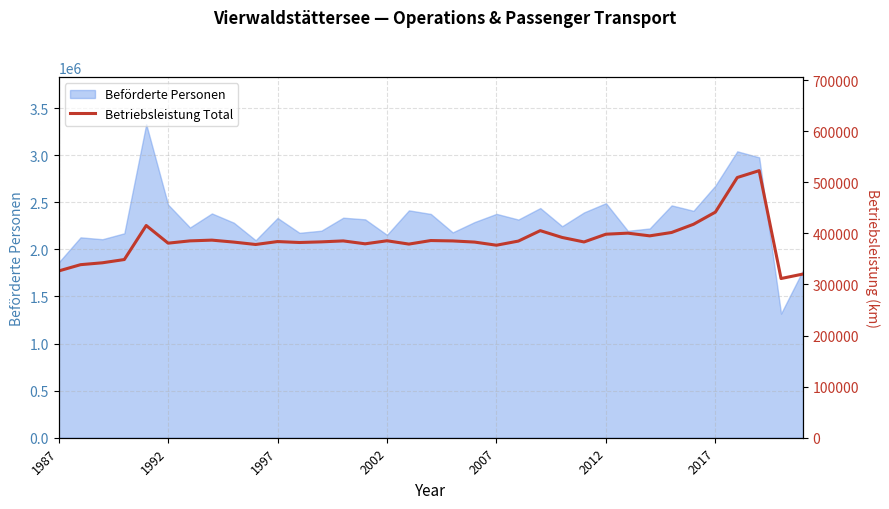

Where is the data nearest to the value 417199?

29